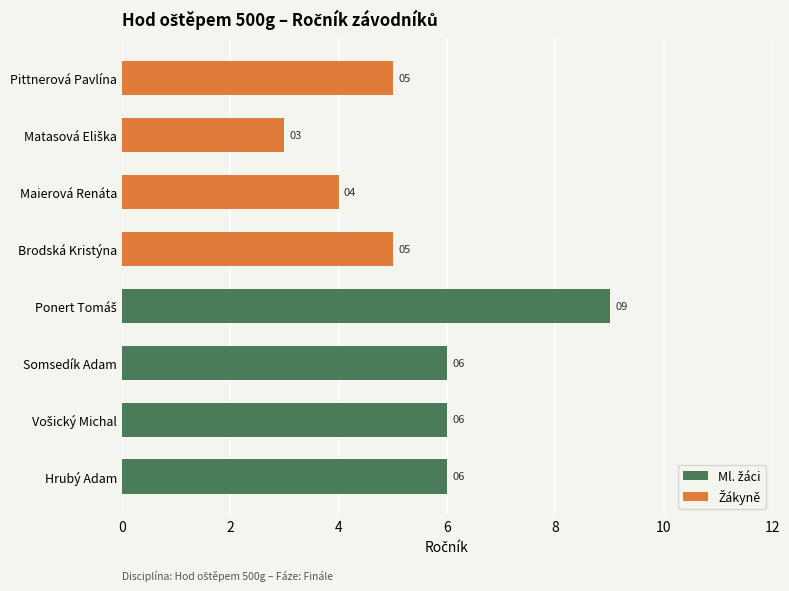

Is the value of Ml. žáci at 2 greater than the value of Žákyně at 4?

Yes